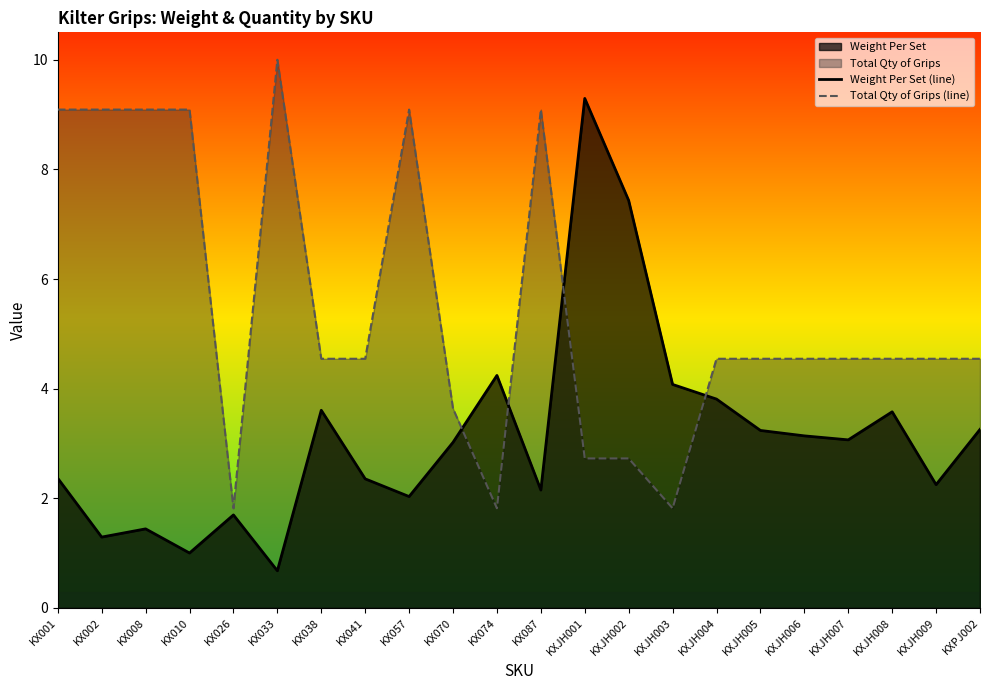

Reading left to right, list all the values displayed in this chart.

Weight Per Set (line): 2.4	1.3	1.4	1.0	1.7	0.7	3.6	2.4	2.0	3.0	4.2	2.2	9.3	7.4	4.1	3.8	3.2	3.1	3.1	3.6	2.2	3.3
Total Qty of Grips (line): 9.1	9.1	9.1	9.1	1.8	10.0	4.5	4.5	9.1	3.6	1.8	9.1	2.7	2.7	1.8	4.5	4.5	4.5	4.5	4.5	4.5	4.5